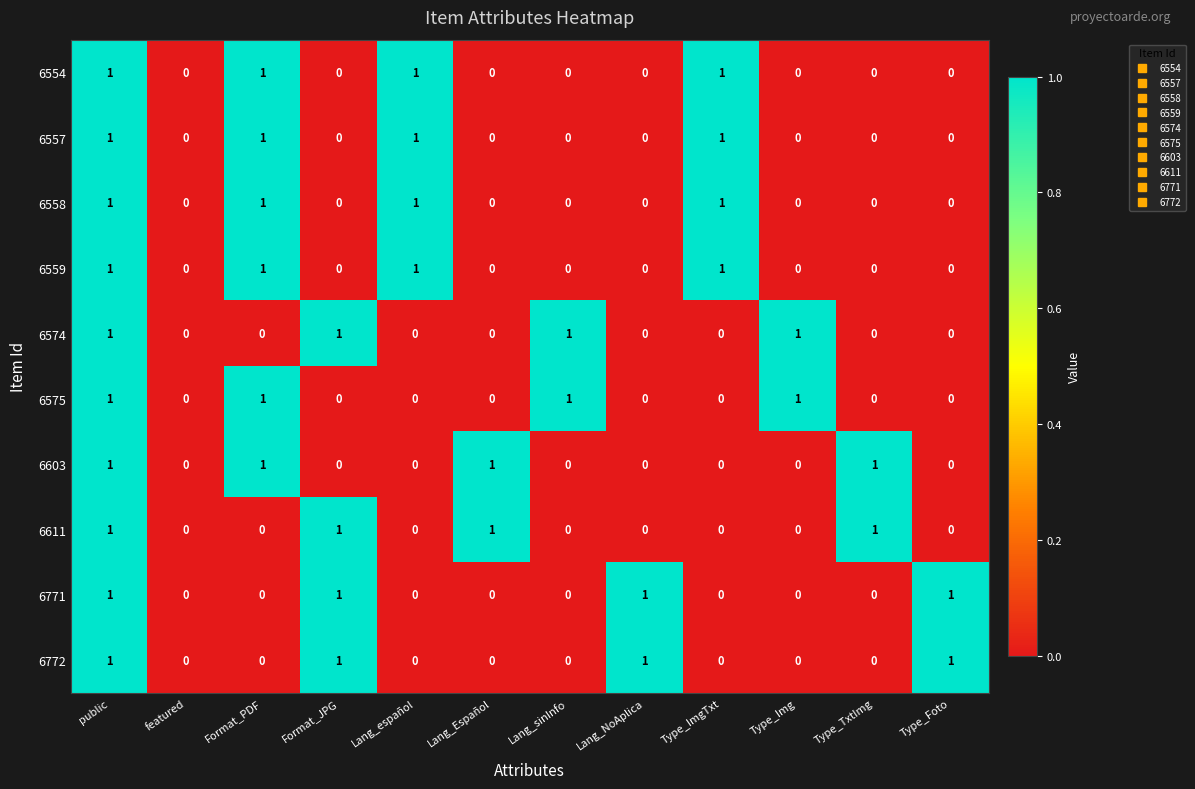

At which category is the sum across all series the highest?

public